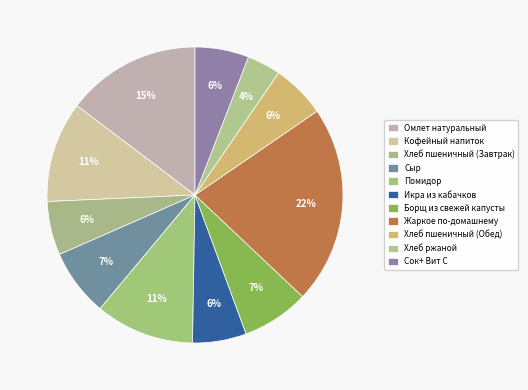

Which slice is the smallest?

Хлеб ржаной